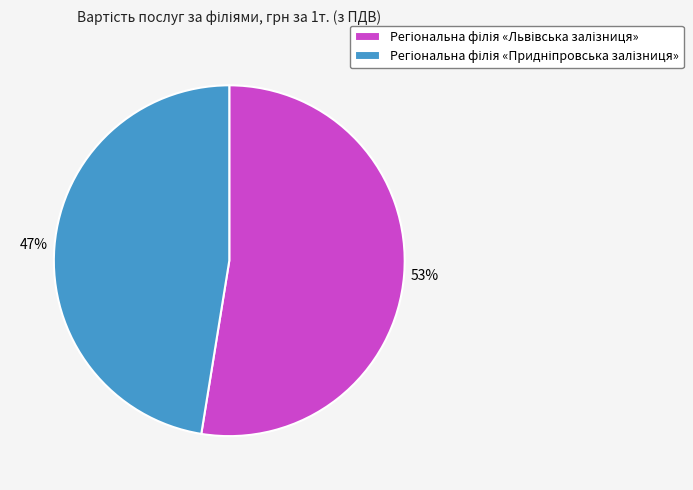

Does any single category account for the majority?

Yes